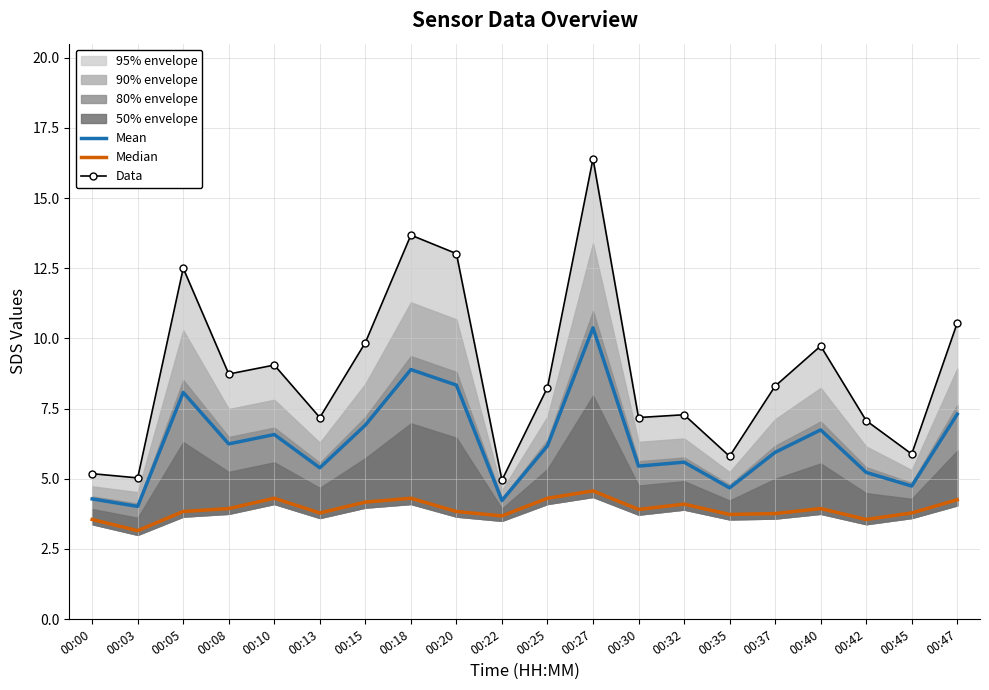

Rank the series at 00:37 from highest to lowest value.

Data, Mean, Median